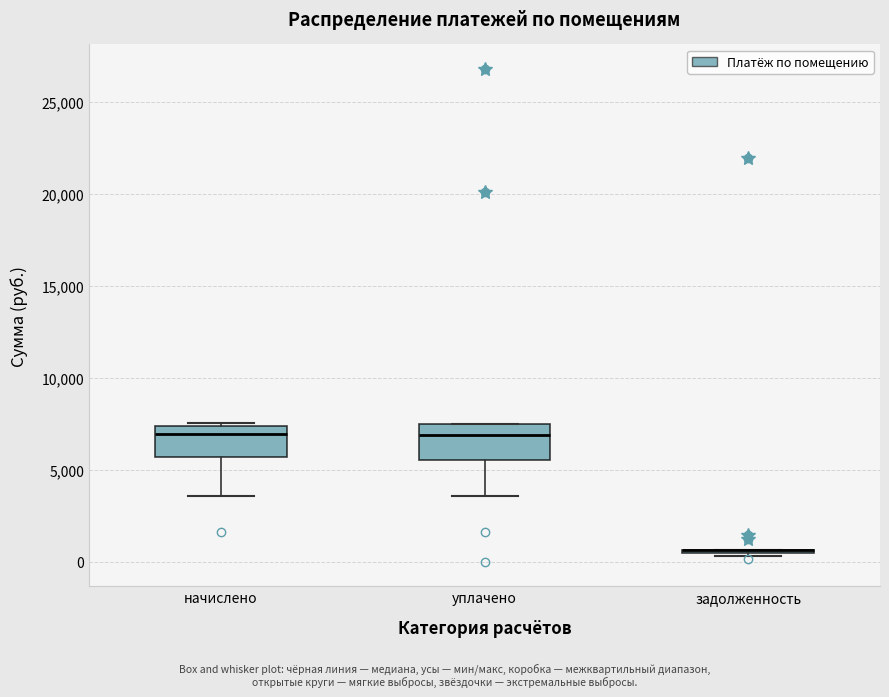

Reading left to right, read every box against the y-axis: the position of its median line, the range the box covers, and the ends of its whiskers. The values are not printed on the chart, so give them approximately, as read against the axis.

начислено: median 7000, box 5500 to 7500, whiskers 3500 to 7500
уплачено: median 7000, box 5500 to 7500, whiskers 3500 to 7500
задолженность: box collapsed to a line at 500, whiskers 500 to 500